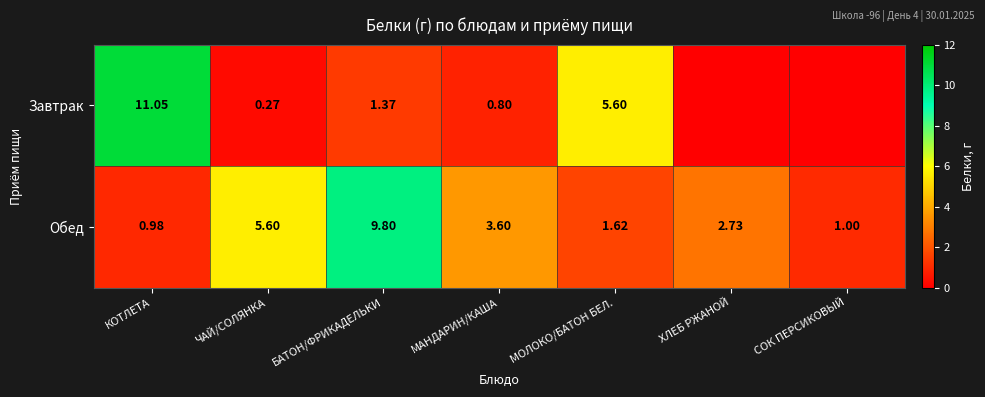

How many values in the Обед series exceed 2?

4